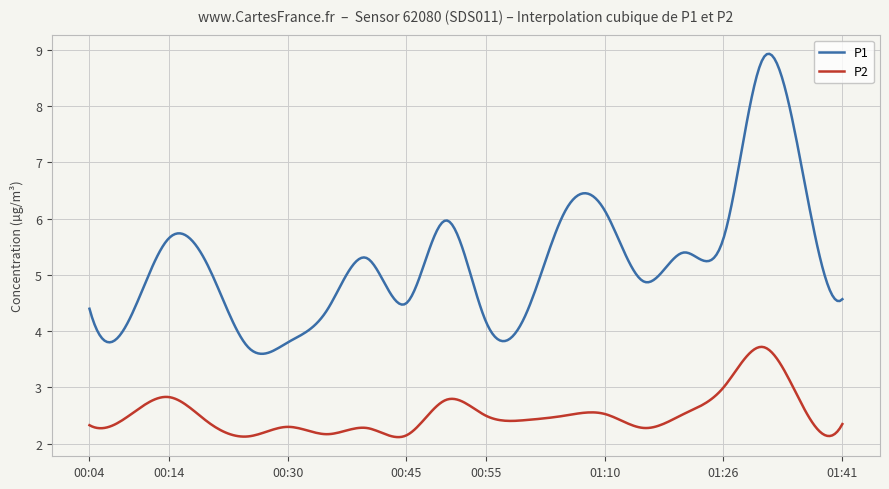

Which series has the widest spread of values?

P1